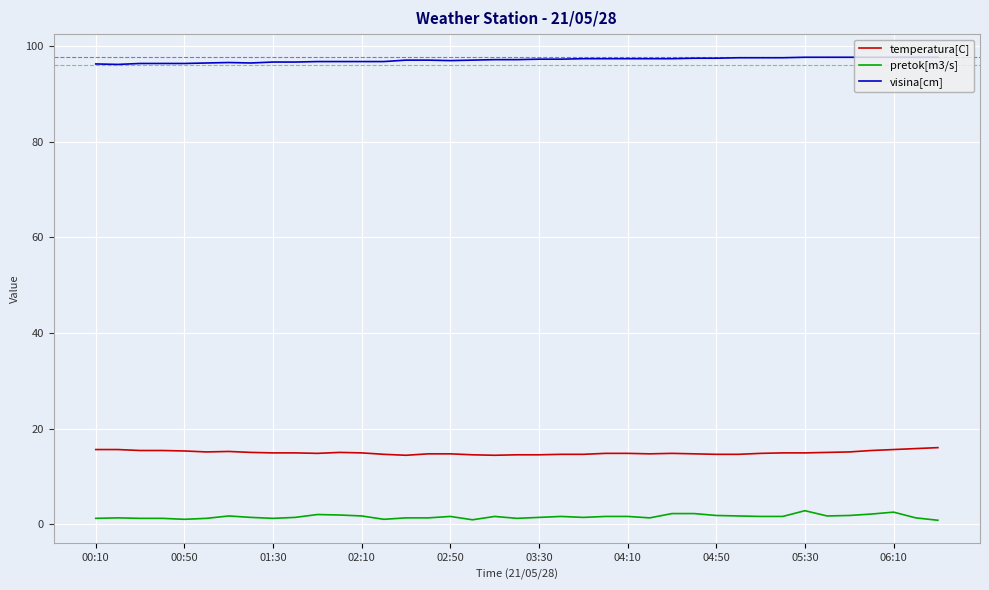

List the series in order of their peak value, highest first.

visina[cm], temperatura[C], pretok[m3/s]